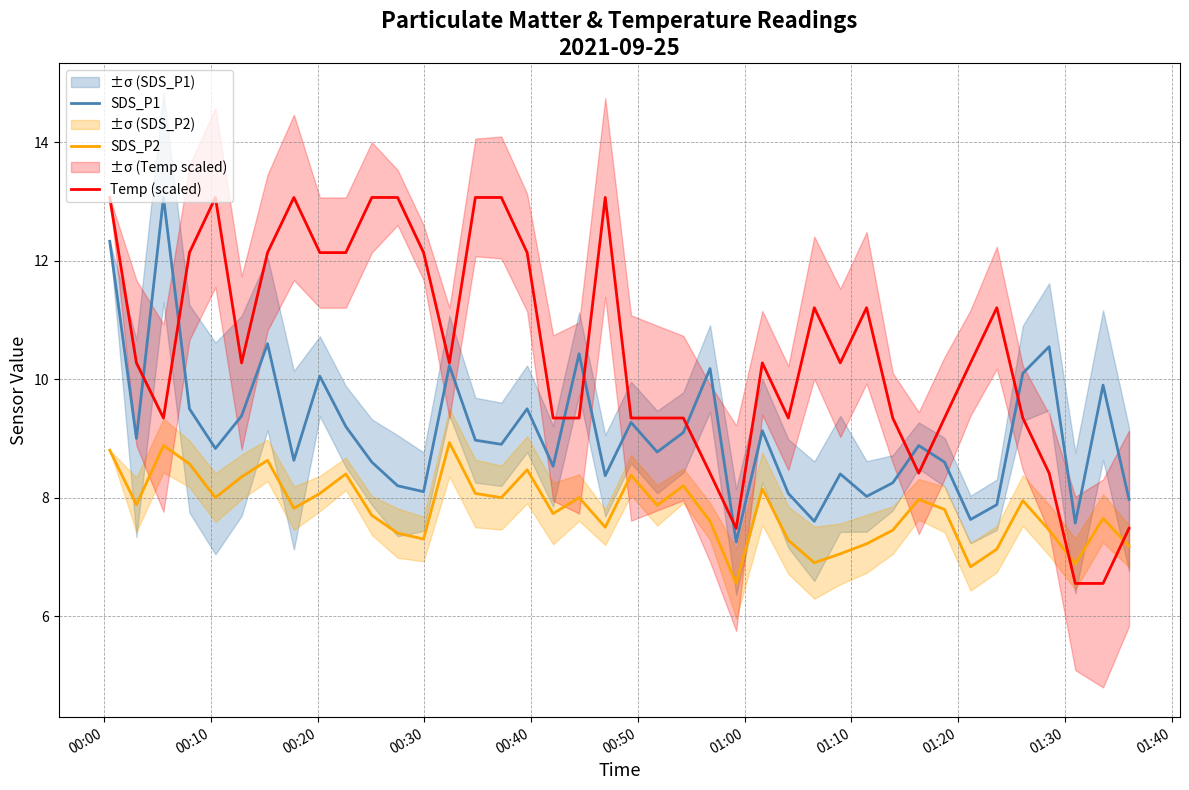

What is the highest value of the SDS_P2 series?

8.9